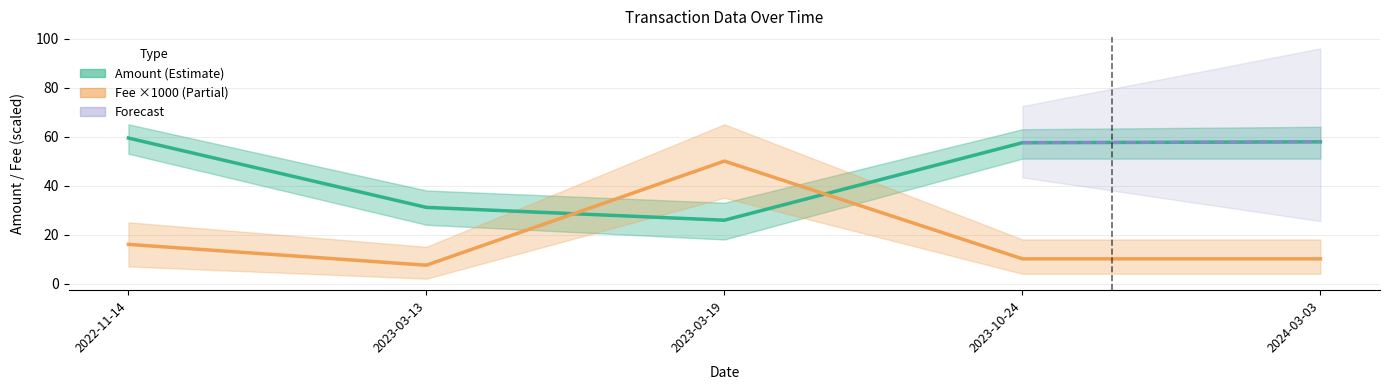

How many categories are shown in the chart?

5